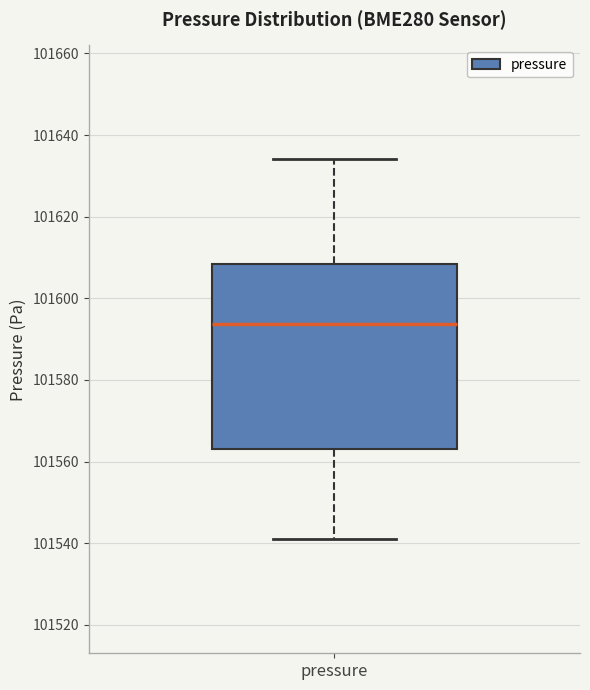

Read this box plot against the y-axis: the position of the median line, the range covered by the box, and the ends of both whiskers. The values are not printed on the chart, so give them approximately, as read against the axis.

median 101594, box 101564 to 101608, whiskers 101540 to 101634